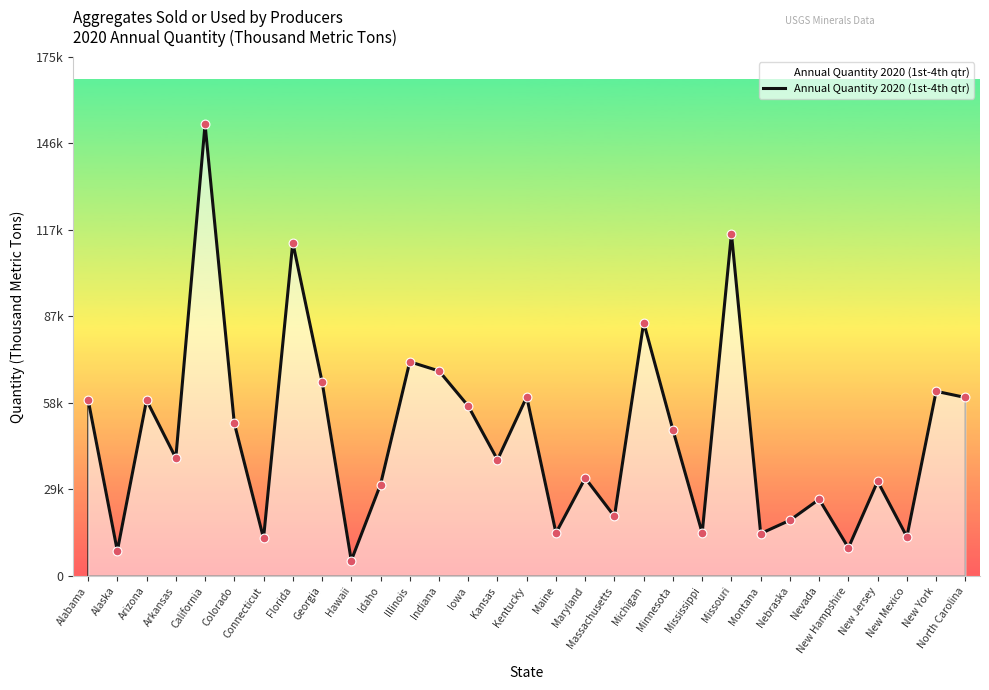

Which has a higher value, Iowa or Indiana?

Indiana